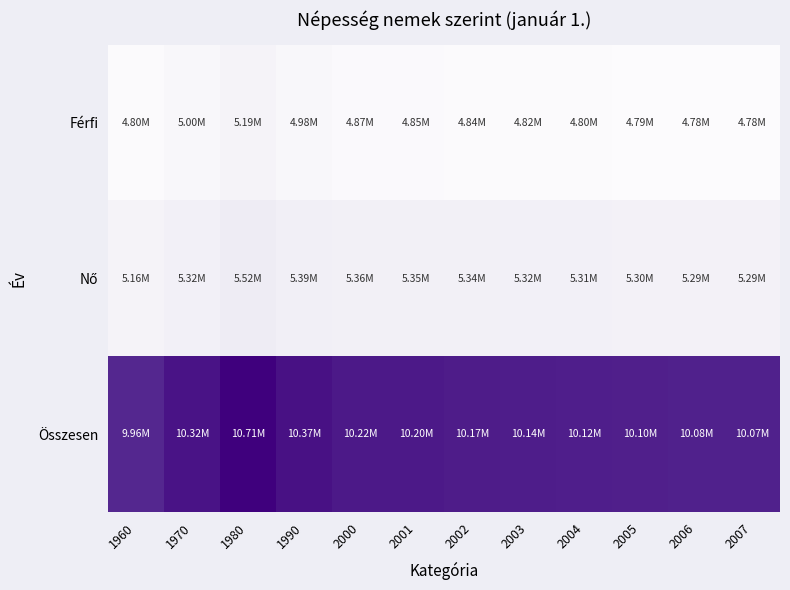

Which category has the highest value across all series?

1980